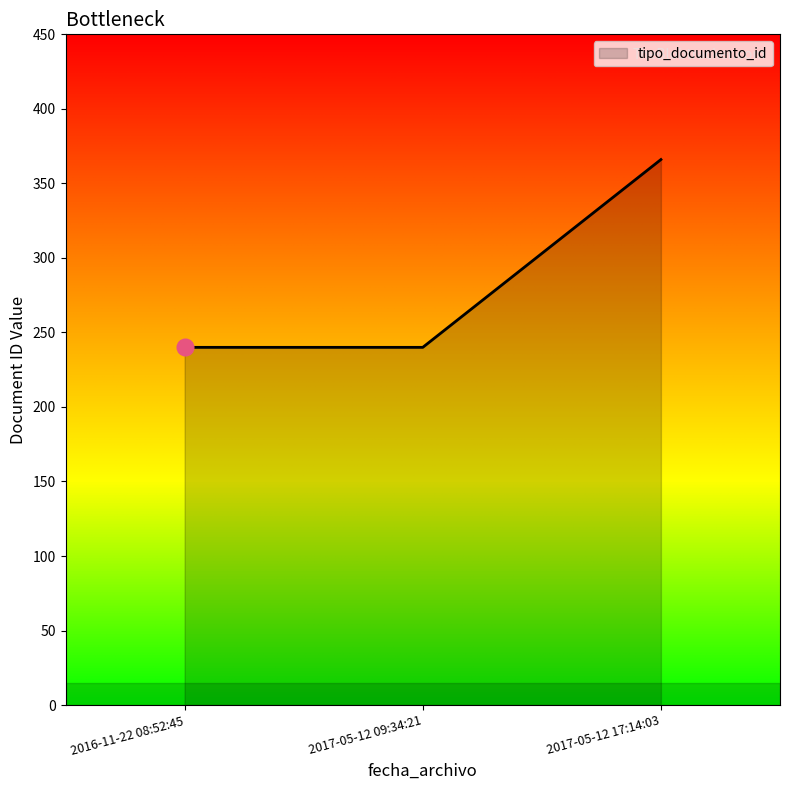

Reading left to right, transcribe all the data shown in this chart.

2016-11-22 08:52:45=240	2017-05-12 09:34:21=240	2017-05-12 17:14:03=366